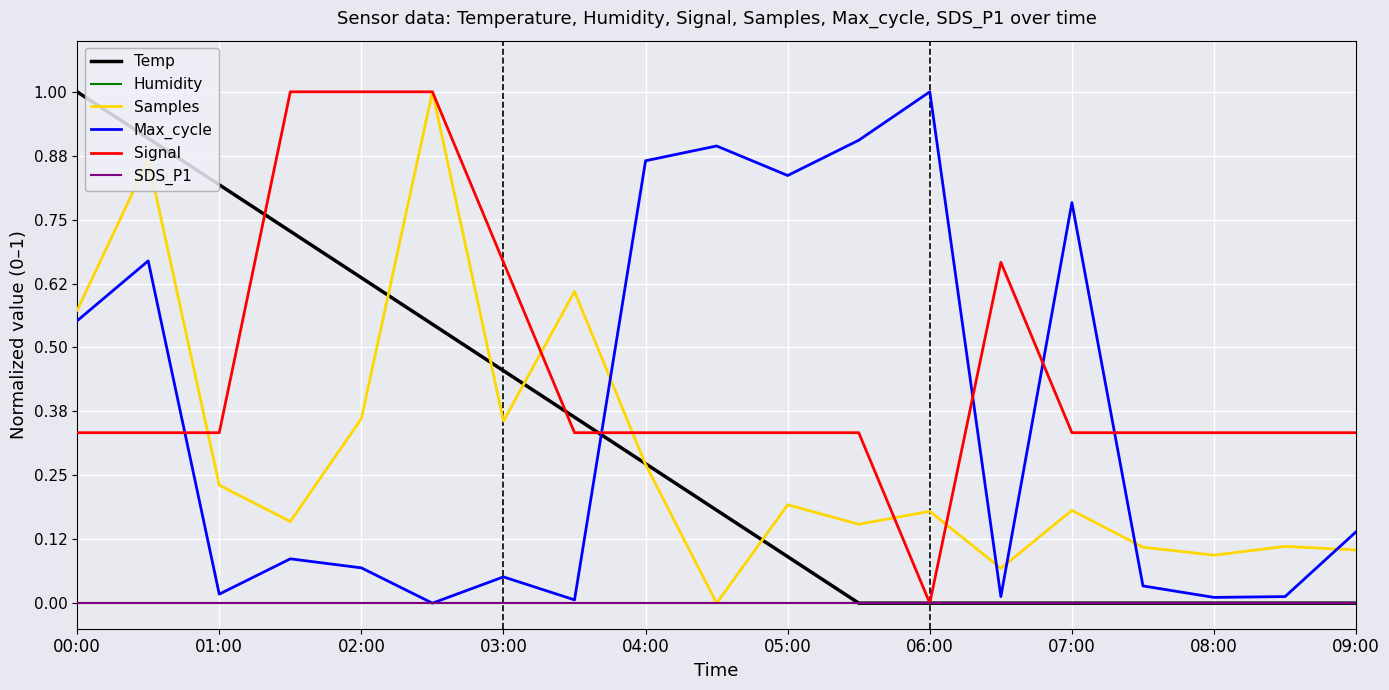

What is the difference between the maximum and minimum values in the Max_cycle series?

1.0